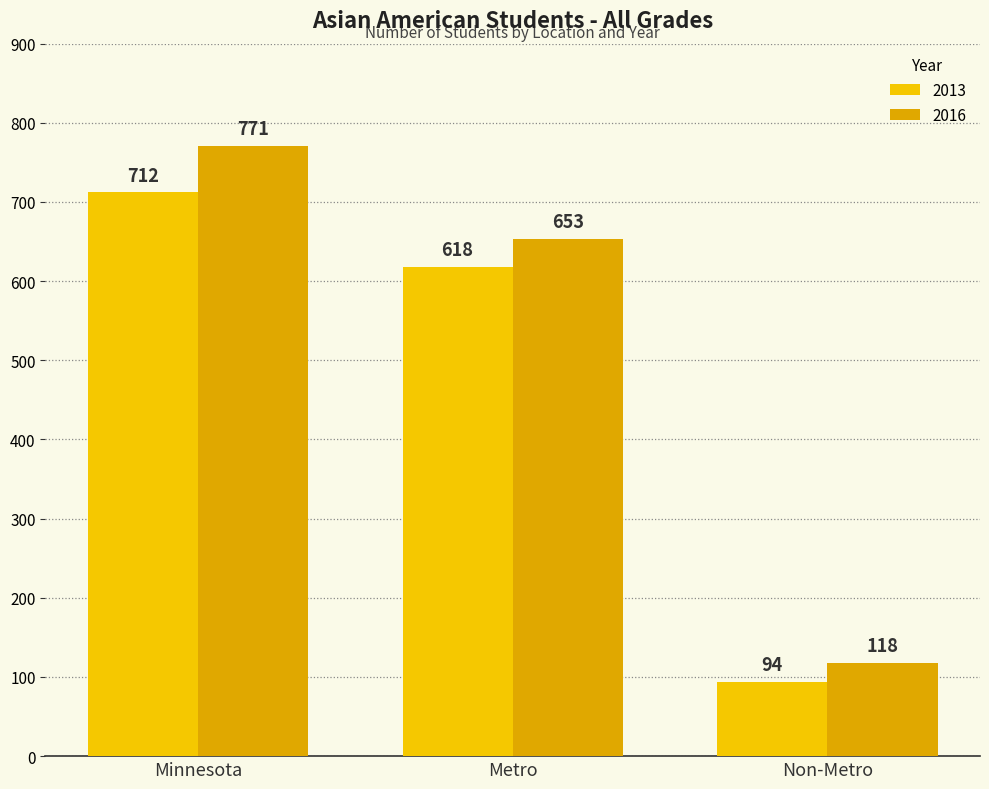

True or false: 2016 has a value of 340 at Minnesota.

False